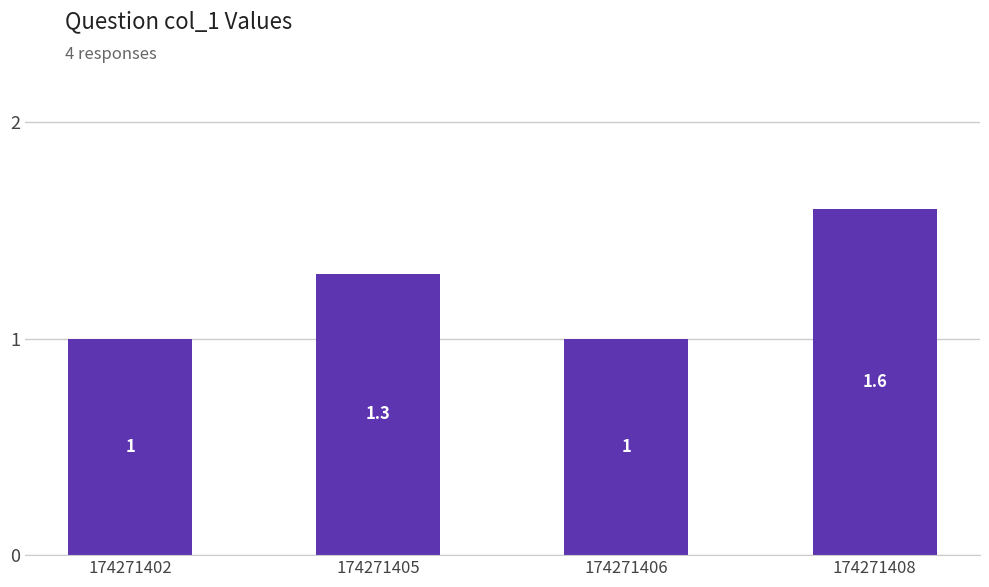

What is the difference between the values at 174271405 and 174271402?

0.3